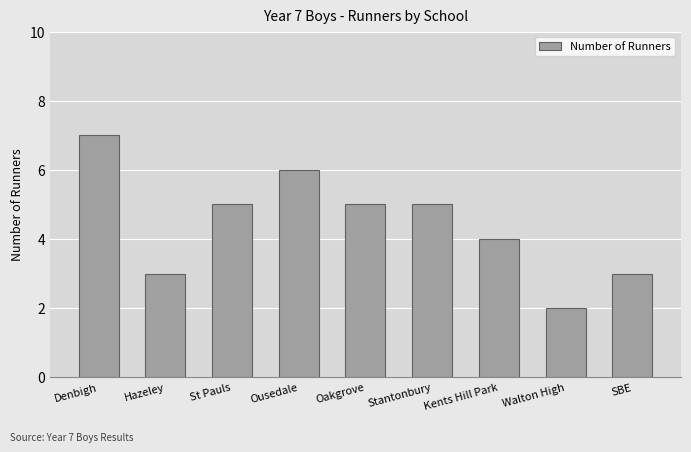

Which has a higher value, Kents Hill Park or Stantonbury?

Stantonbury